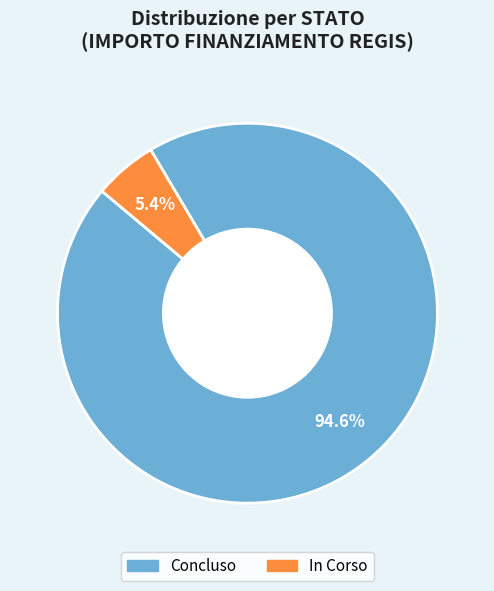

How many slices are in this pie chart?

2